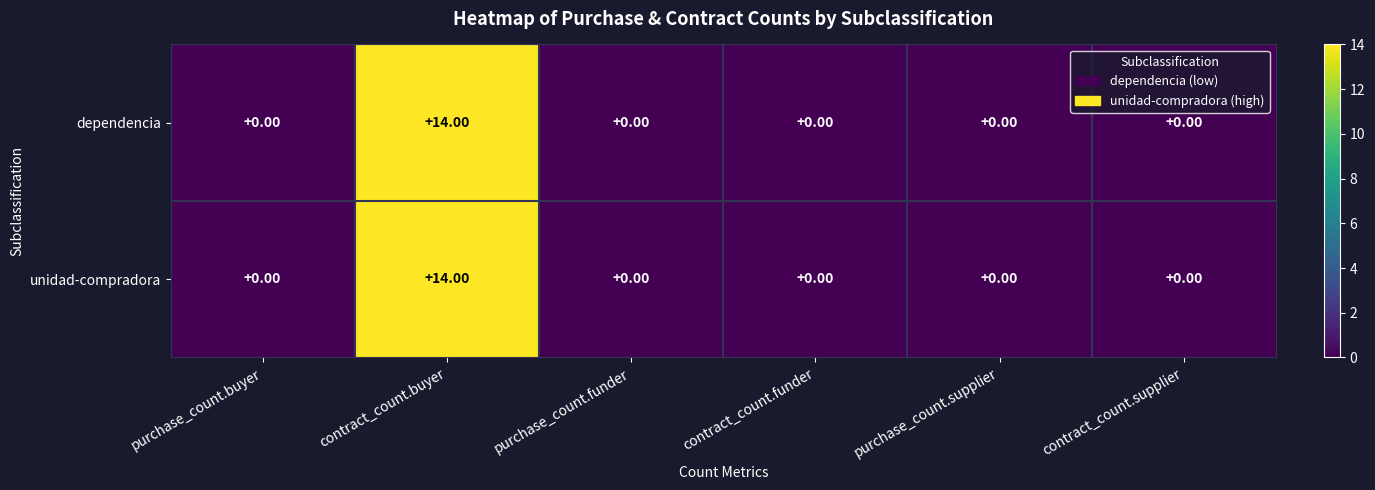

What is the sum of all dependencia values?

14